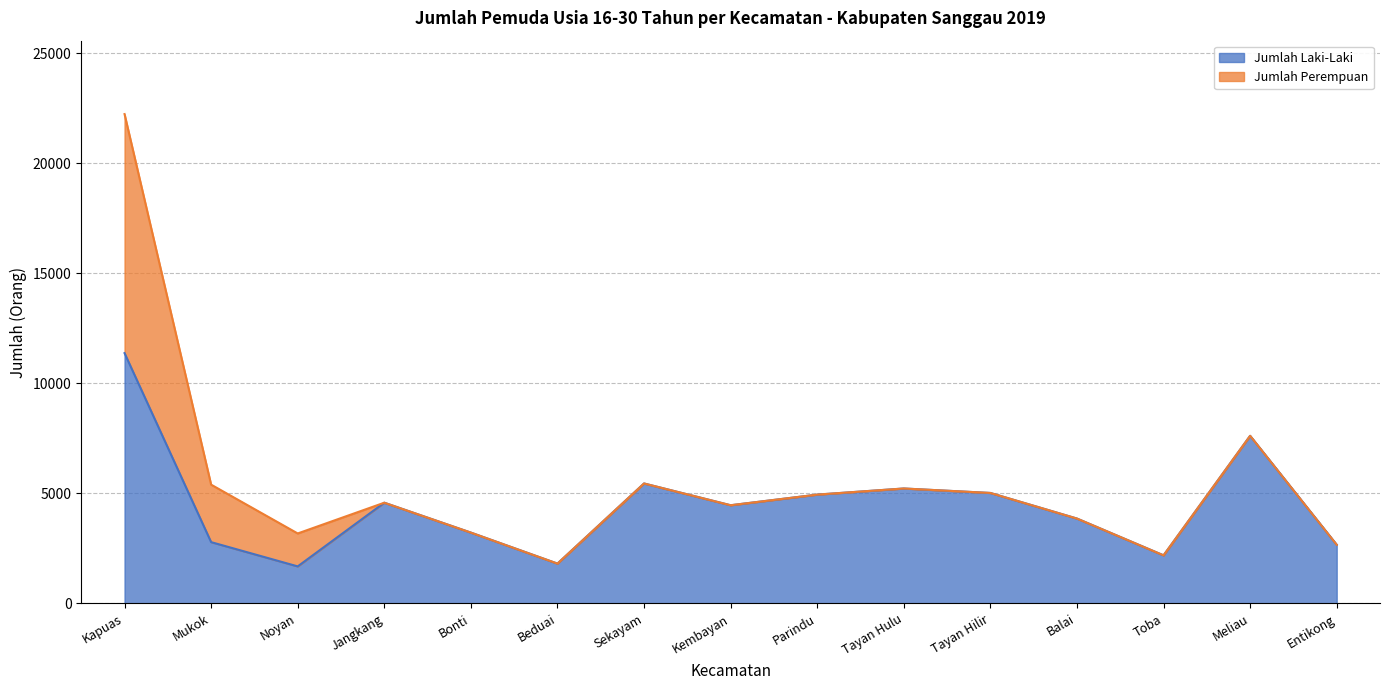

List the labels in order of value, largest first.

Kapuas, Meliau, Sekayam, Tayan Hulu, Tayan Hilir, Parindu, Jangkang, Kembayan, Balai, Bonti, Mukok, Entikong, Toba, Beduai, Noyan